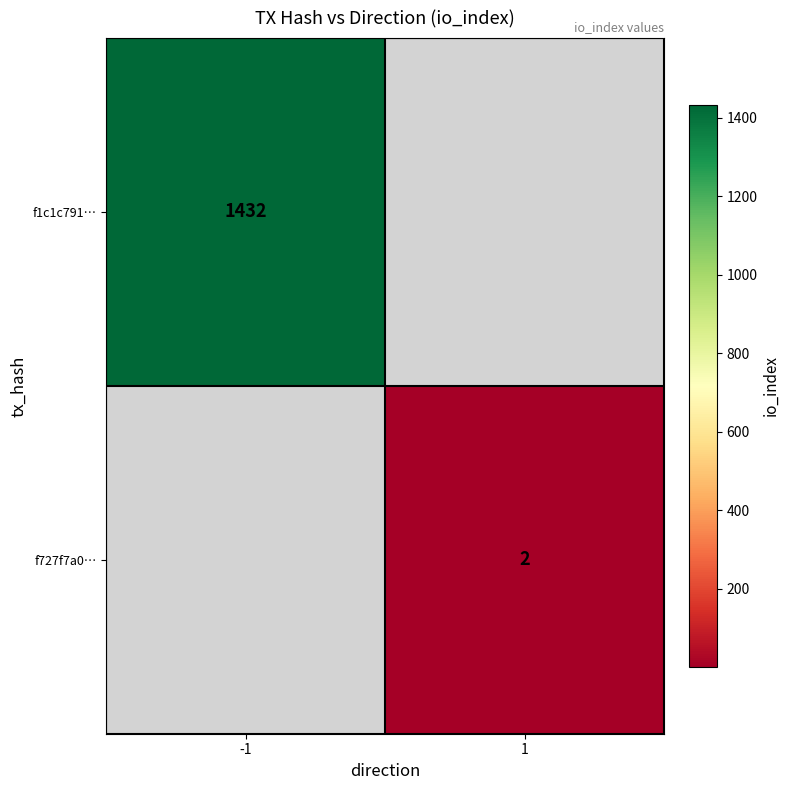

What is the smallest value displayed?

2.0